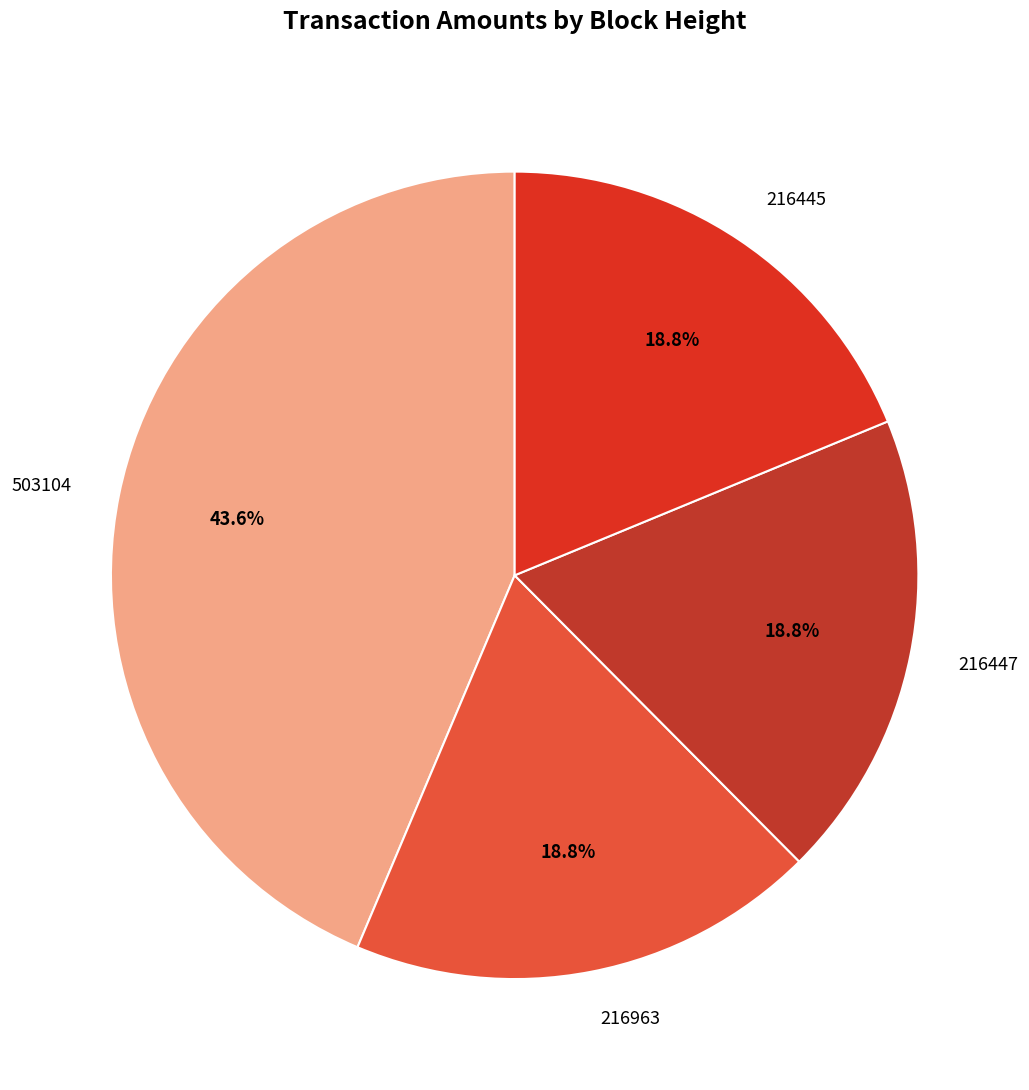

To the nearest percent, what is the average slice percentage?

25%